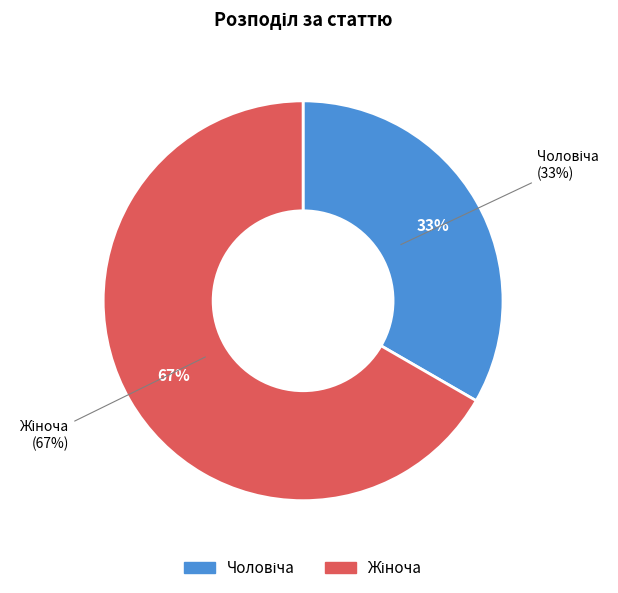

To the nearest percent, what portion does Жіноча represent?

67%